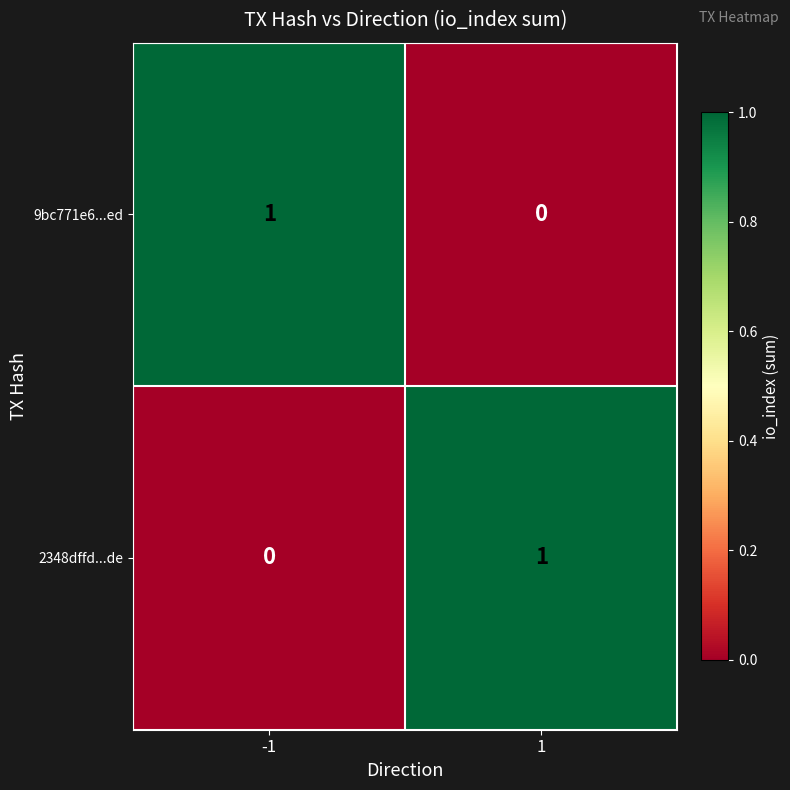

Reading right to left, what are all the values shown in this chart?

9bc771e6...ed: 0	1
2348dffd...de: 1	0